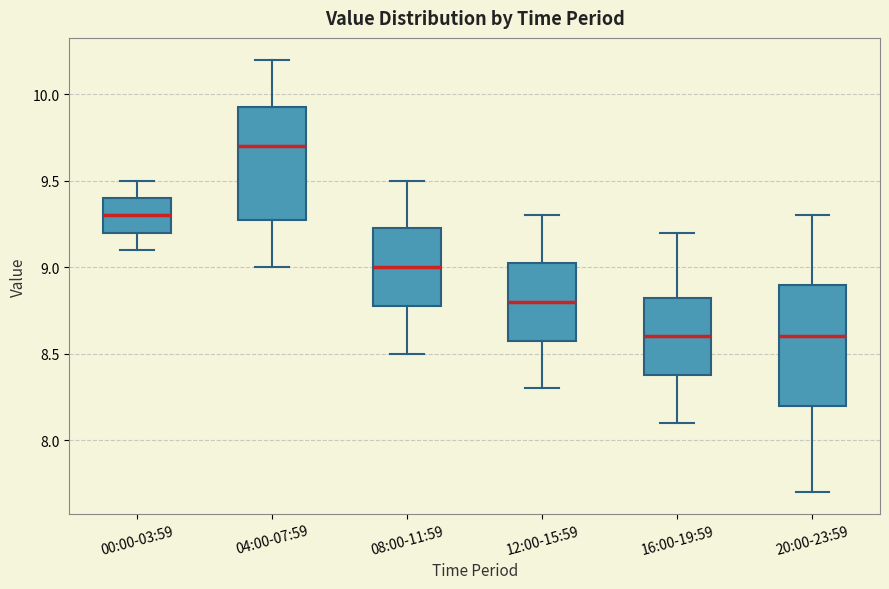

Where does the median line of the box for 16:00-19:59 sit on the y-axis? The values are not printed on the chart, so give them approximately, as read against the axis.

8.60